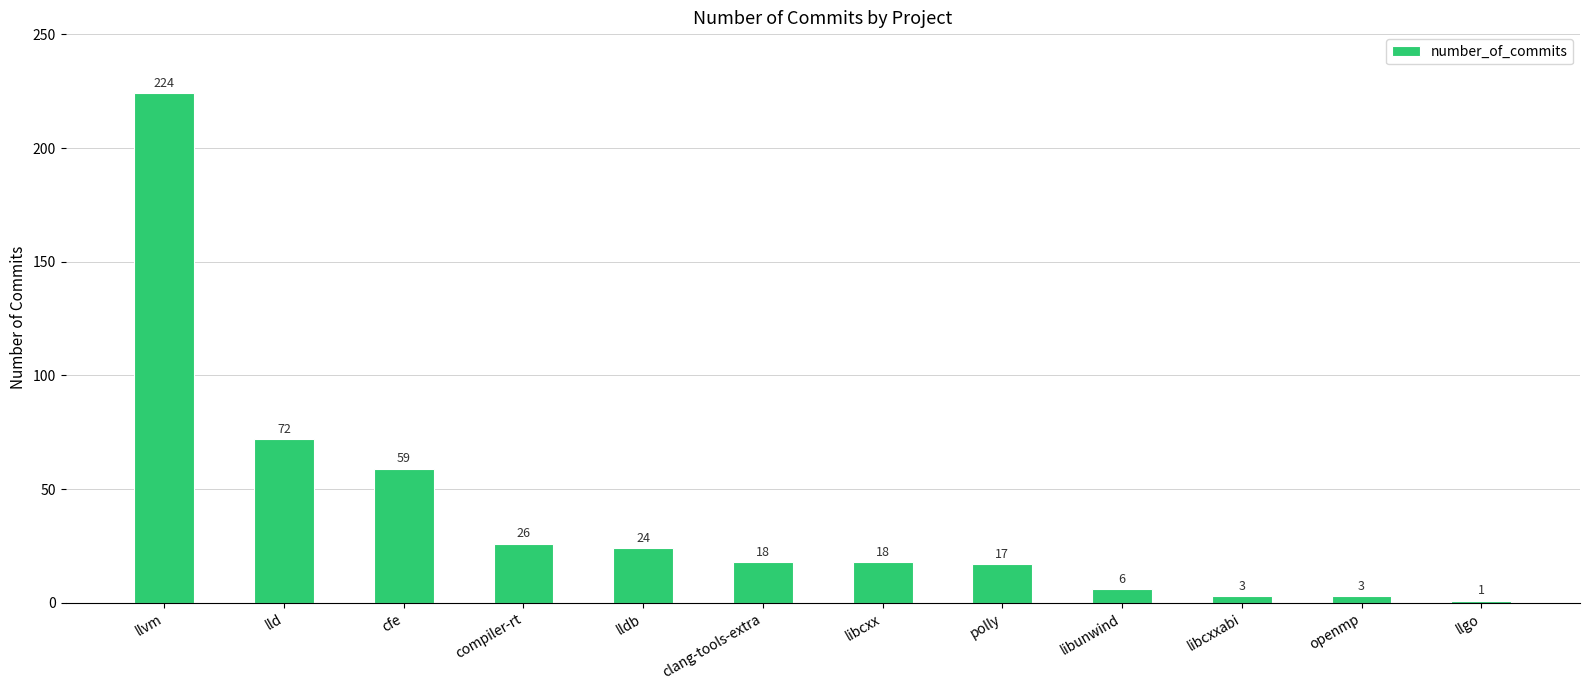

The value at libcxx is 7. True or false?

False